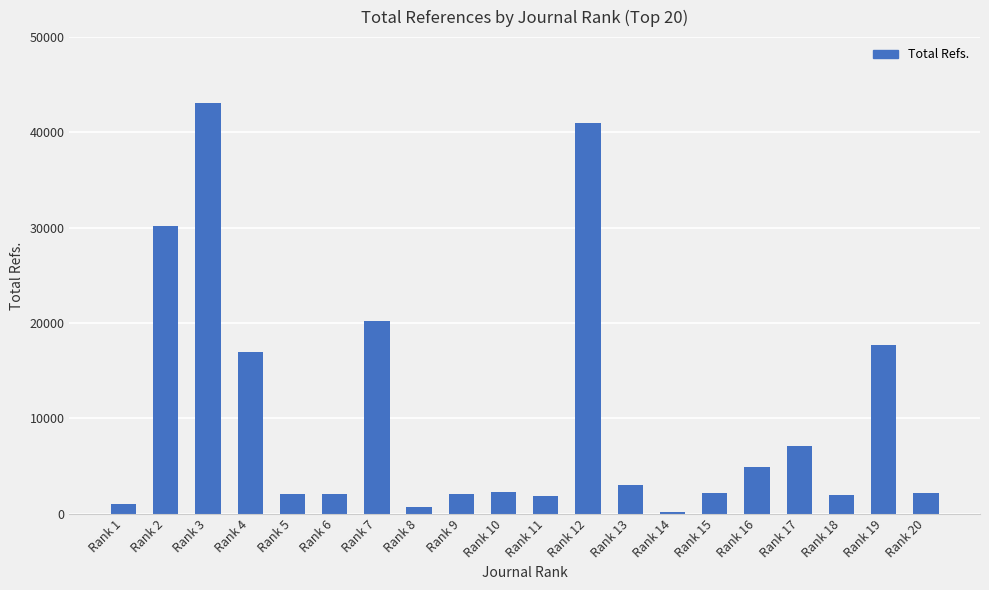

What is the change in value from Rank 10 to Rank 12?

+38667